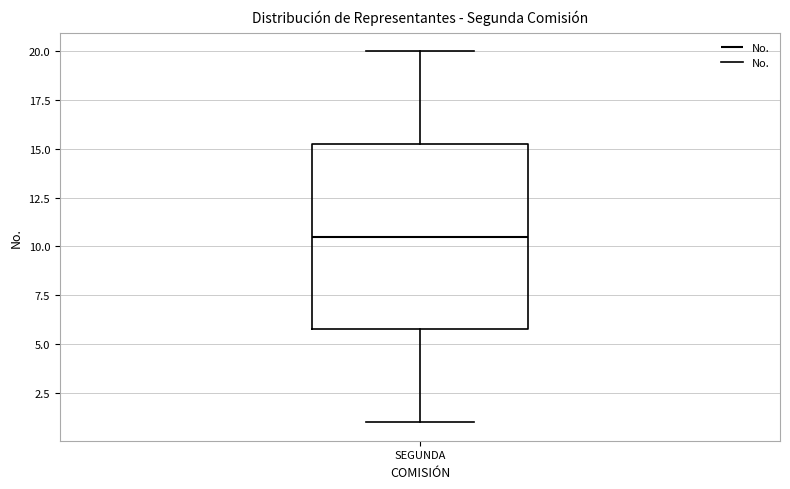

Read this box plot against the y-axis: the position of the median line, the range covered by the box, and the ends of both whiskers. The values are not printed on the chart, so give them approximately, as read against the axis.

median 10.5, box 6.0 to 15.5, whiskers 1.0 to 20.0